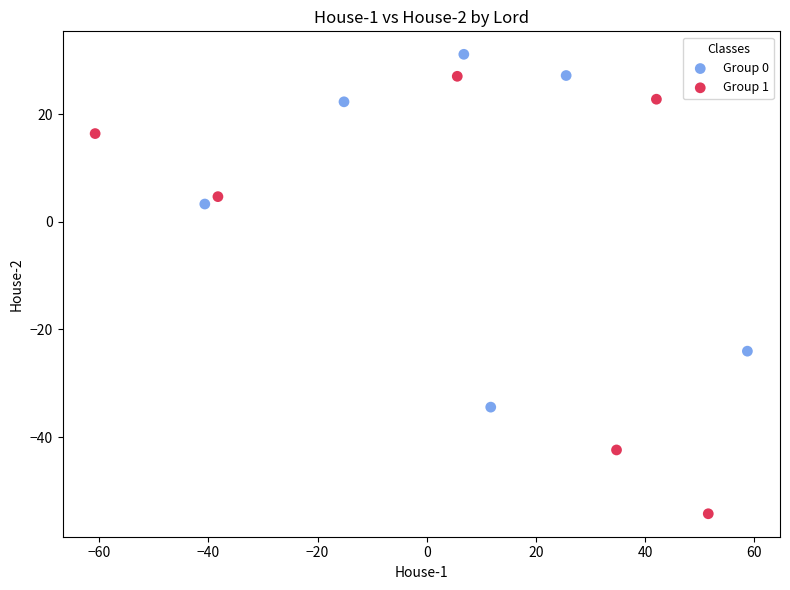

Which series has the widest spread of Y values?

Group 1